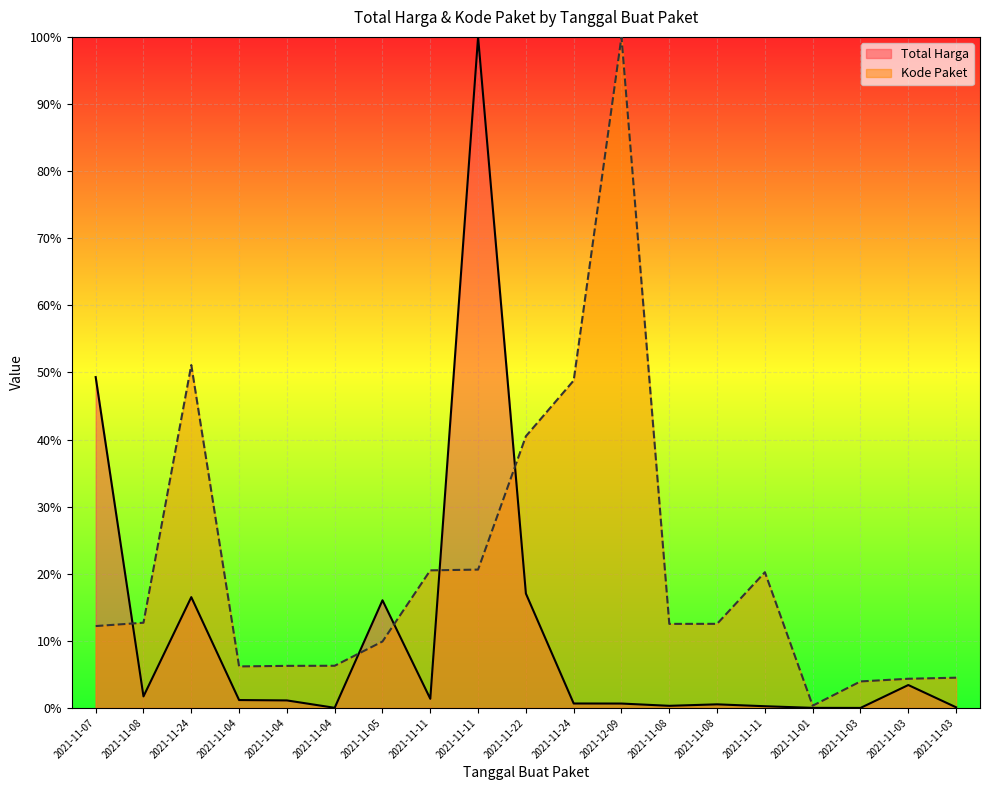

Rank the series by their maximum value, from highest to lowest.

Total Harga, Kode Paket